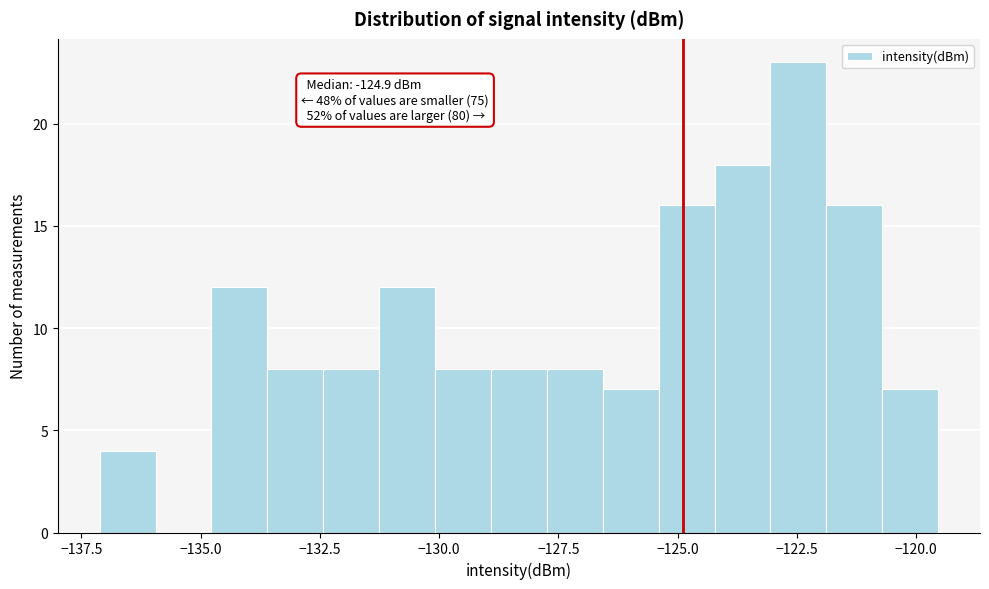

Read against the x-axis, roughly where is the centre of the tallest bar?

-122.5